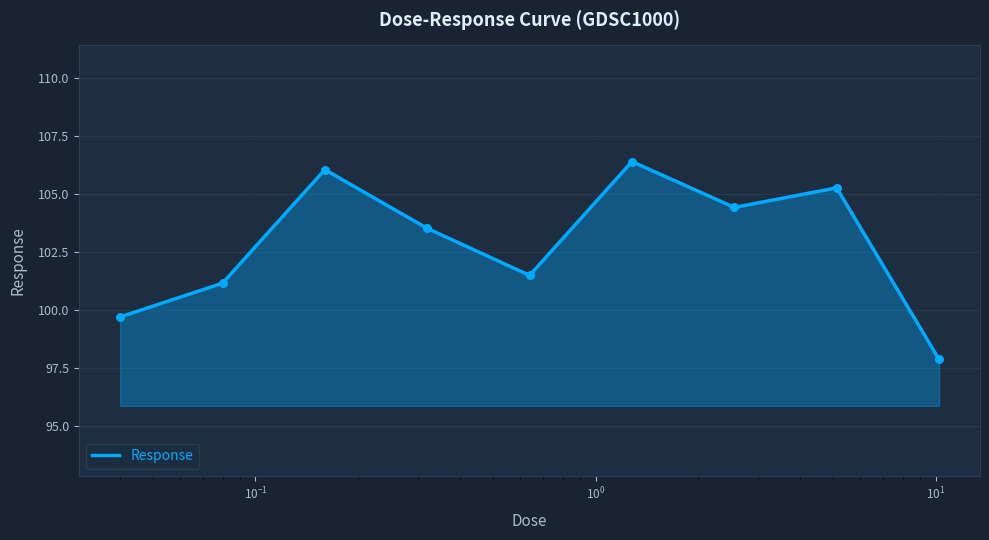

What is the minimum value shown in the chart?

97.9